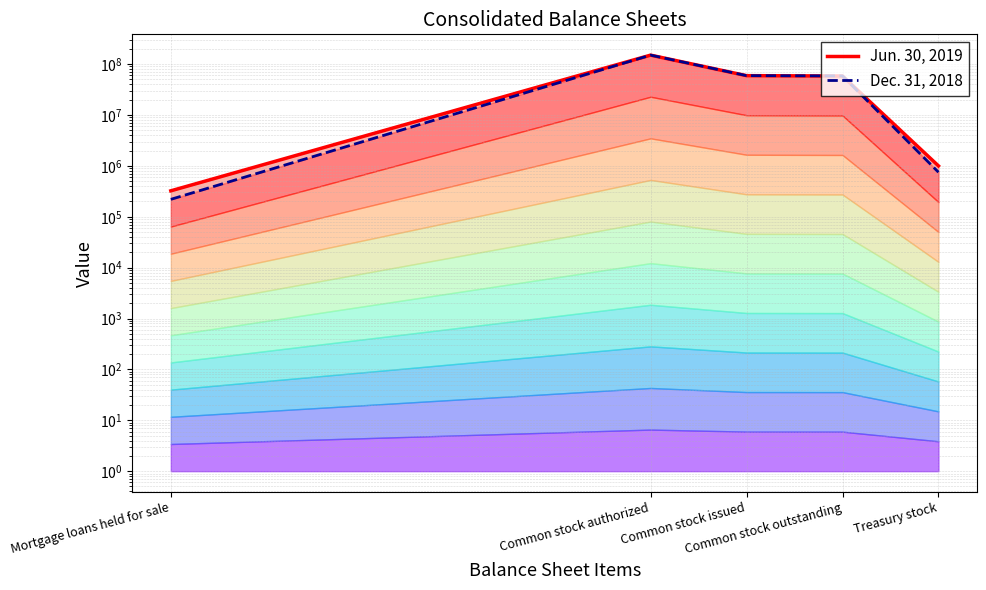

What is the total value across all series at Common stock authorized?

300000000